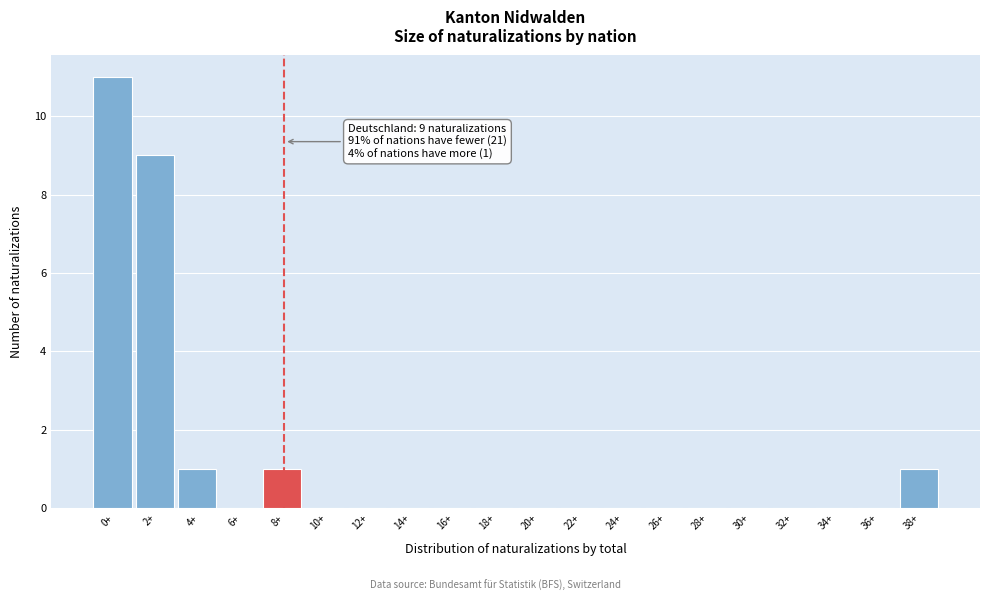

Reading left to right, what are all the values shown in this chart?

0+=11	2+=9	4+=1	6+=0	8+=1	10+=0	12+=0	14+=0	16+=0	18+=0	20+=0	22+=0	24+=0	26+=0	28+=0	30+=0	32+=0	34+=0	36+=0	38+=1